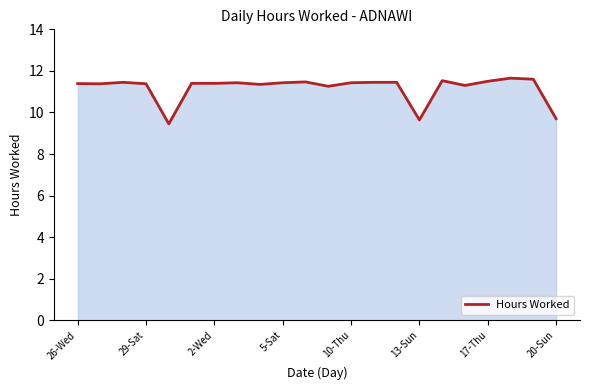

Count the values in the range 11 to 12.

19